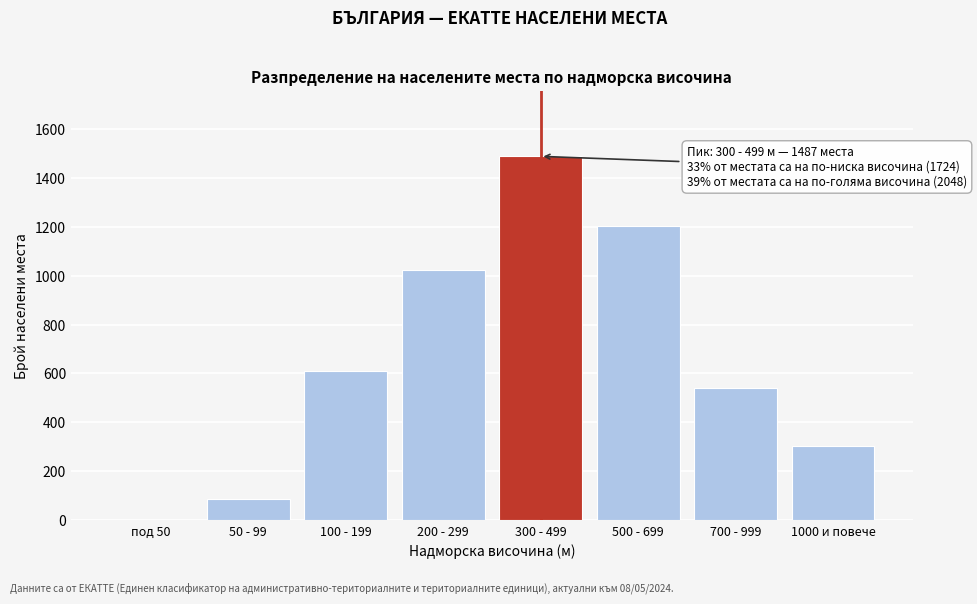

Reading left to right, transcribe all the data shown in this chart.

под 50=2	50 - 99=89	100 - 199=612	200 - 299=1021	300 - 499=1487	500 - 699=1203	700 - 999=542	1000 и повече=303